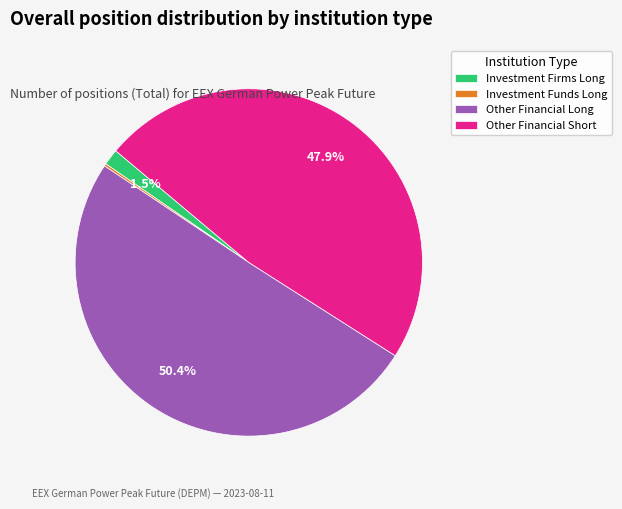

To the nearest percent, what percentage of the pie is Other Financial Short?

48%